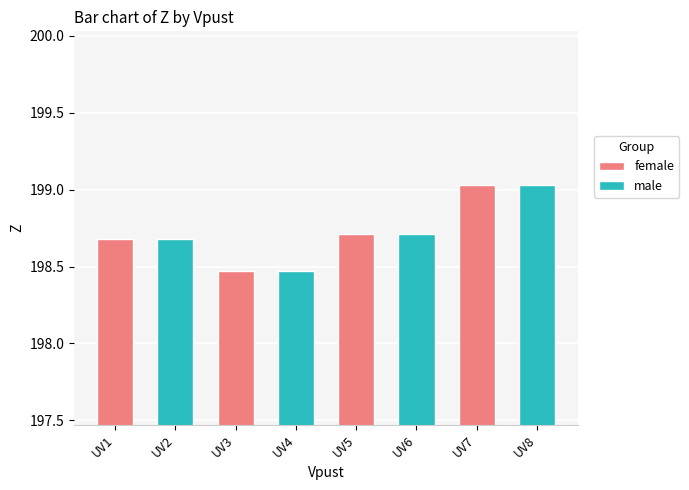

At which label does female reach its minimum?

UV3